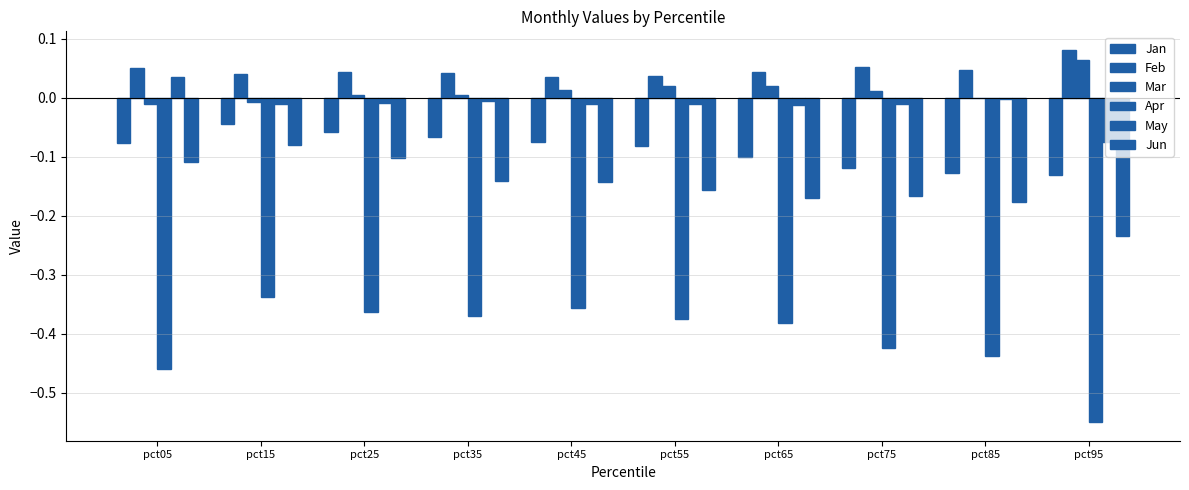

Are the bars grouped side by side (vs. stacked)?

Yes